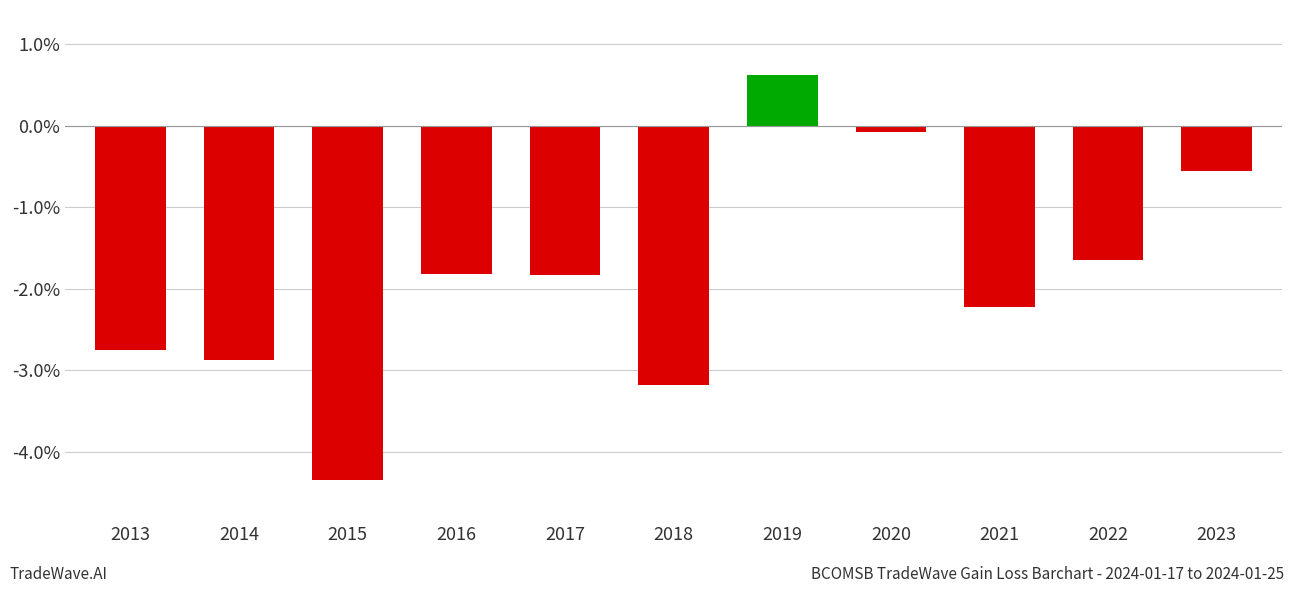

Which has a higher value, 2016 or 2014?

2016